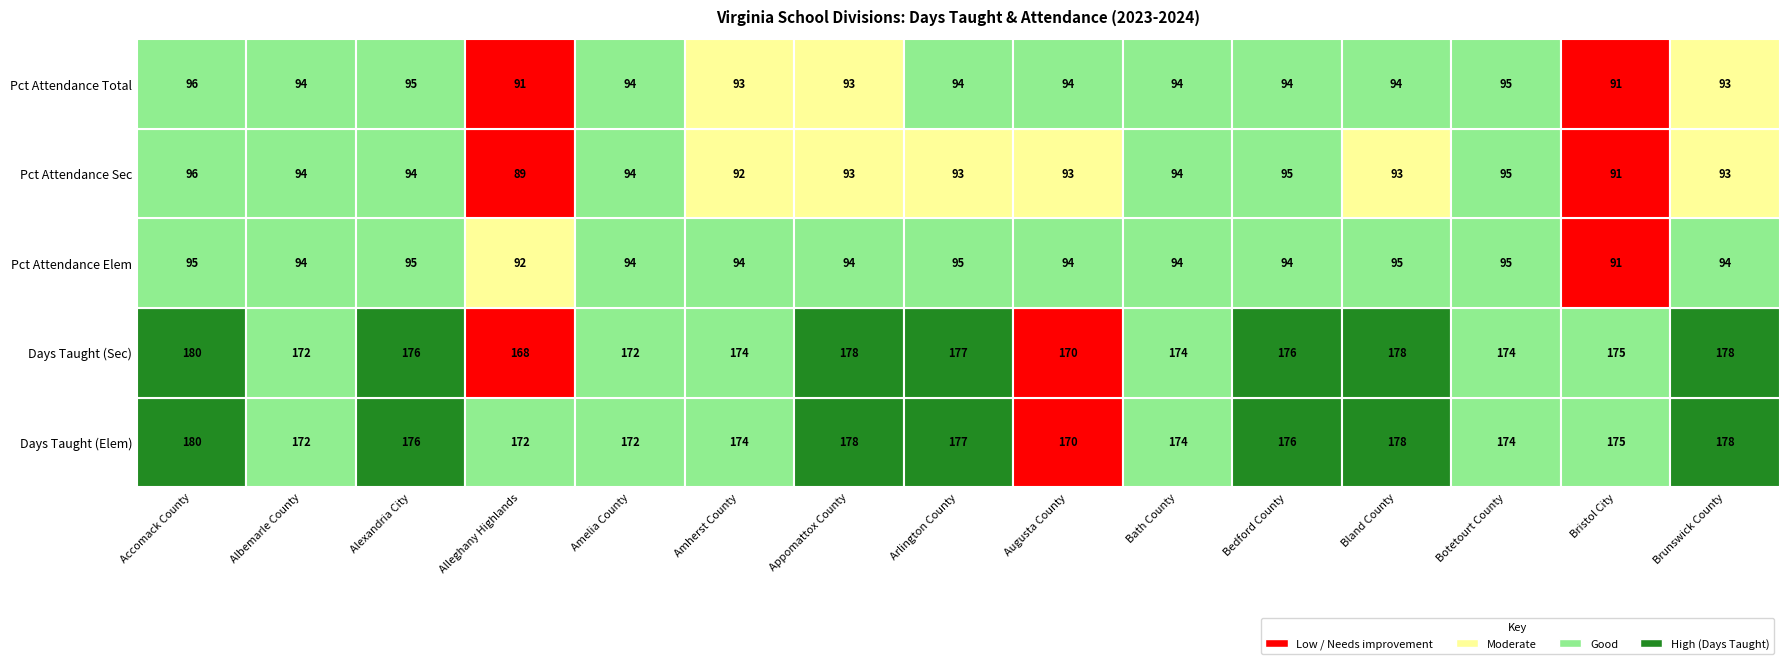

Rank the series at 14 from highest to lowest value.

Days Taught (Elem), Days Taught (Sec), Pct Attendance Elem, Pct Attendance Sec, Pct Attendance Total